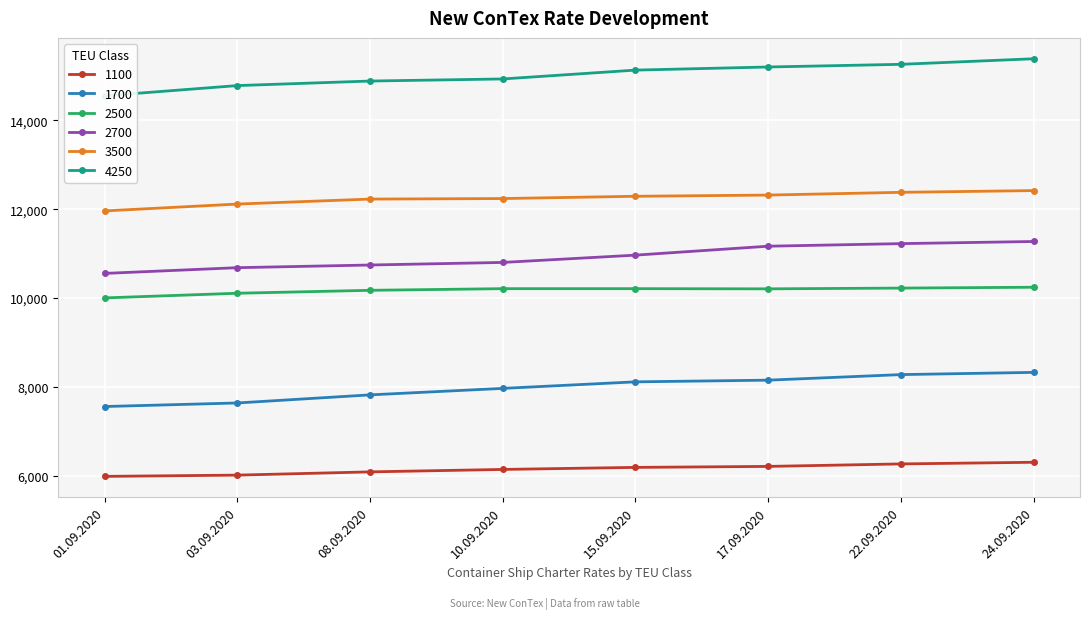

Which series has the widest spread of values?

4250